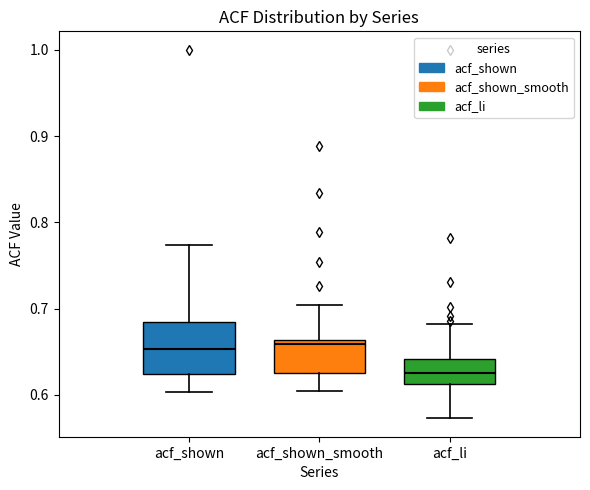

Reading left to right, transcribe this box plot: for each box, give where its median line is, the range the box spans, and where its two whiskers end, as read against the y-axis. The values are not printed on the chart, so give them approximately, as read against the axis.

acf_shown: median 0.65, box 0.62 to 0.68, whiskers 0.60 to 0.77
acf_shown_smooth: median 0.66 (just below the box's upper edge), box 0.63 to 0.66, whiskers 0.61 to 0.70
acf_li: median 0.63, box 0.61 to 0.64, whiskers 0.57 to 0.68